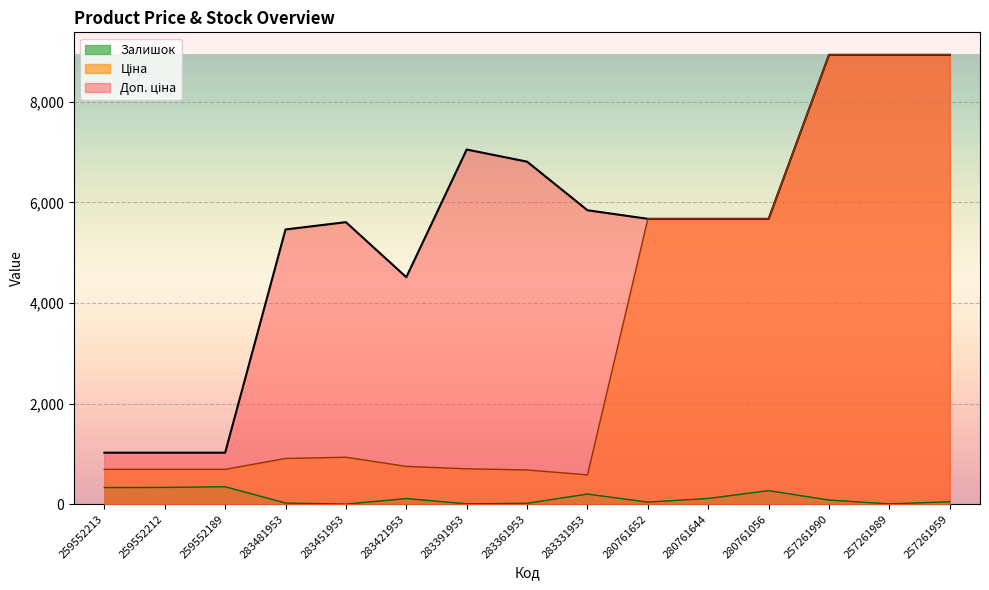

True or false: Ціна has a value of 12533.3 at 257261959.

False